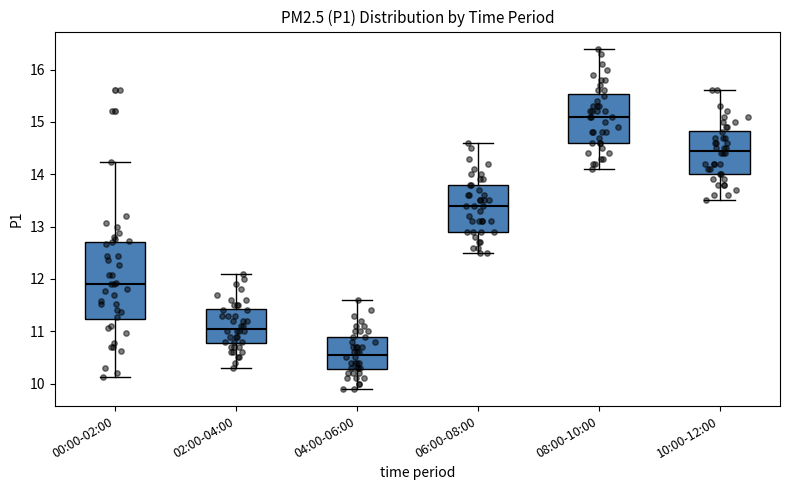

Reading left to right, read every box against the y-axis: the position of its median line, the range the box covers, and the ends of its whiskers. The values are not printed on the chart, so give them approximately, as read against the axis.

00:00-02:00: median 11.9, box 11.2 to 12.7, whiskers 10.1 to 14.2
02:00-04:00: median 11.1, box 10.8 to 11.4, whiskers 10.3 to 12.1
04:00-06:00: median 10.6, box 10.3 to 10.9, whiskers 9.9 to 11.6
06:00-08:00: median 13.4, box 12.9 to 13.8, whiskers 12.5 to 14.6
08:00-10:00: median 15.1, box 14.6 to 15.5, whiskers 14.1 to 16.4
10:00-12:00: median 14.5, box 14.0 to 14.8, whiskers 13.5 to 15.6